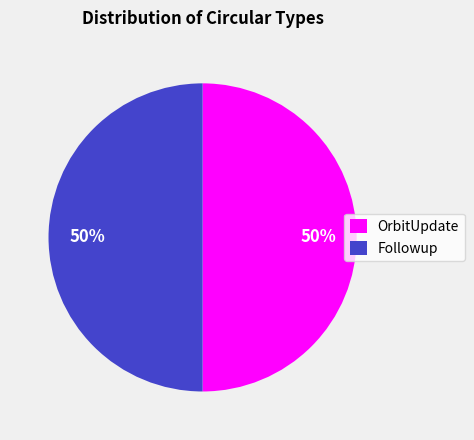

Approximately how many times larger is the value at Followup compared to OrbitUpdate?

1.0